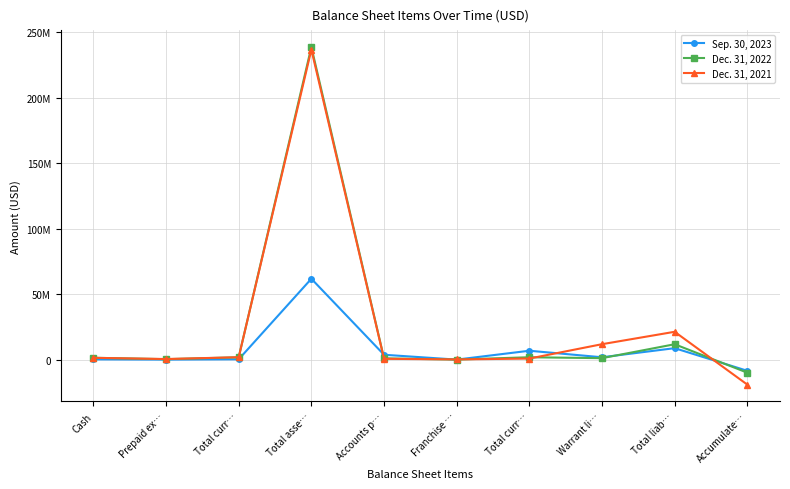

What is the label of the 6th point from the right?

Accounts p…